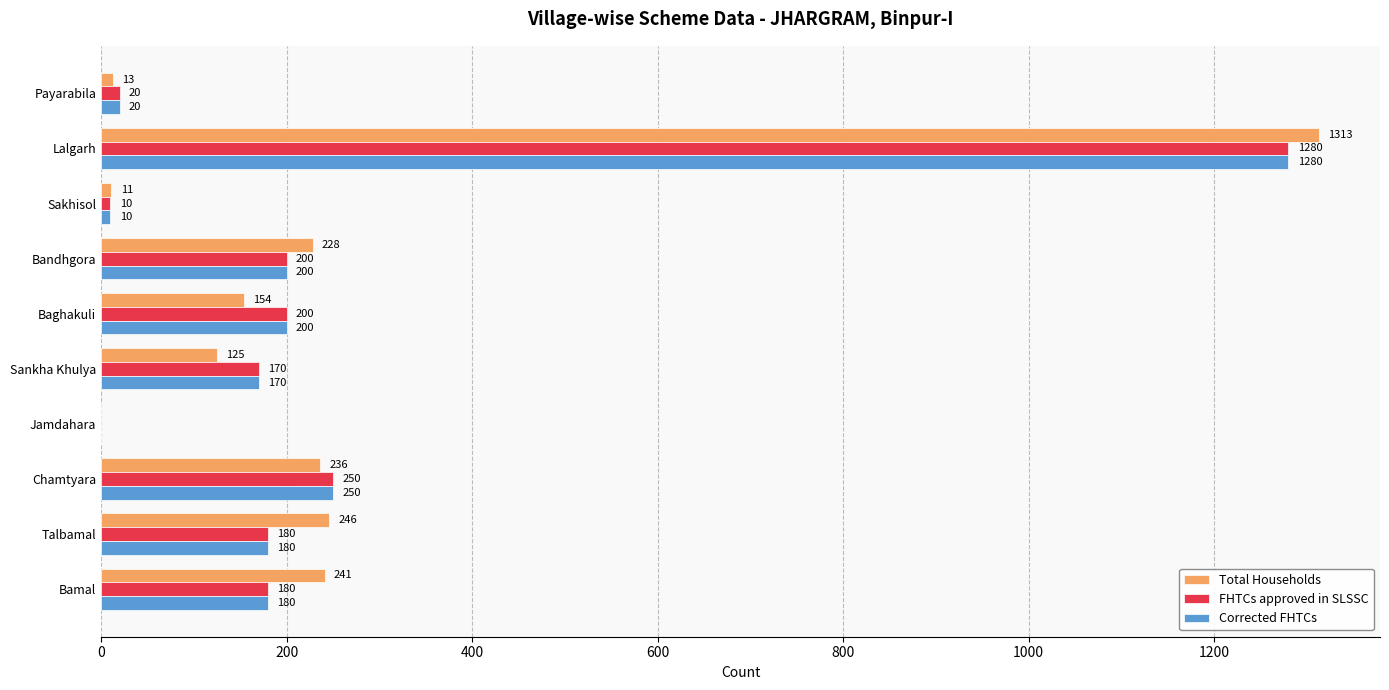

Where is Total Households nearest to the value 656?

Talbamal